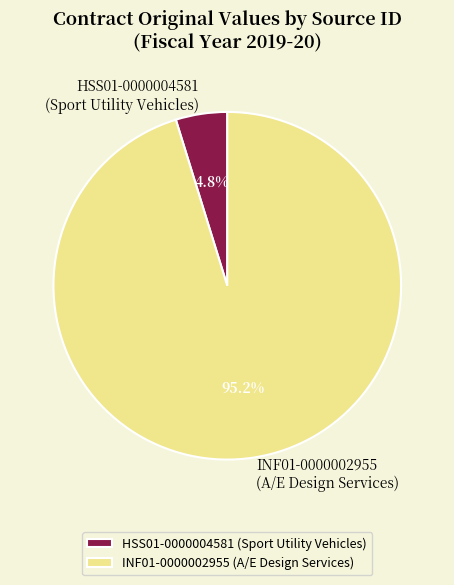

Which has a higher value, HSS01-0000004581 or INF01-0000002955?

INF01-0000002955